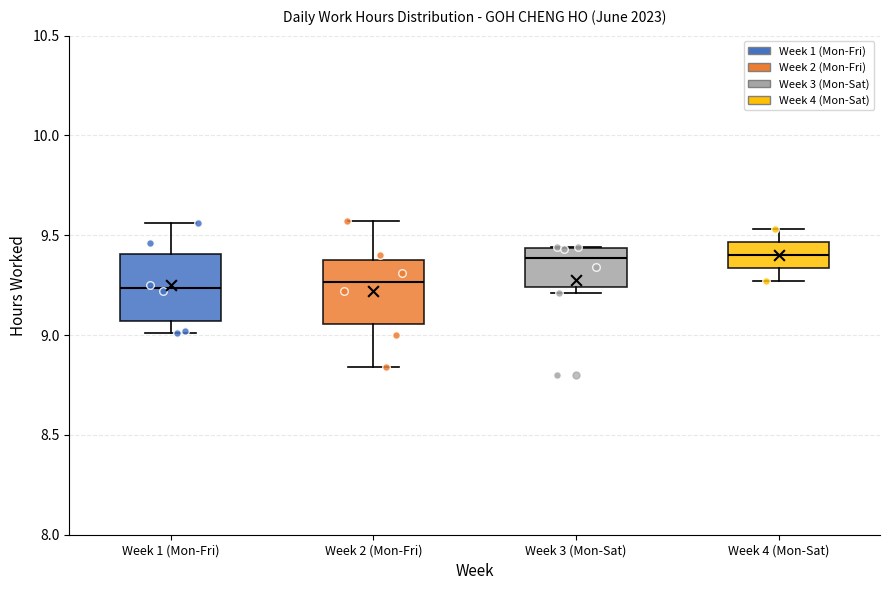

Reading left to right, transcribe this box plot: for each box, give where its median line is, the range the box spans, and where its two whiskers end, as read against the y-axis. The values are not printed on the chart, so give them approximately, as read against the axis.

Week 1 (Mon-Fri): median 9.25, box 9.05 to 9.40, whiskers 9.00 to 9.55
Week 2 (Mon-Fri): median 9.25, box 9.05 to 9.40, whiskers 8.85 to 9.55
Week 3 (Mon-Sat): median 9.40, box 9.25 to 9.45, whiskers 9.20 to 9.45
Week 4 (Mon-Sat): median 9.40, box 9.35 to 9.45, whiskers 9.25 to 9.55